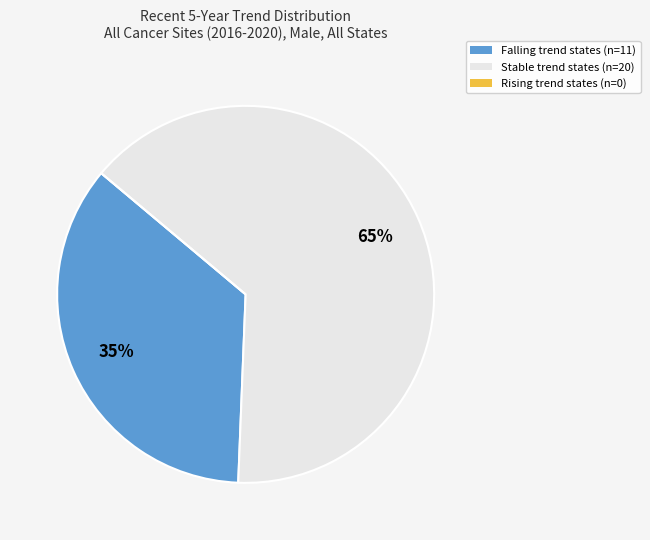

What is the largest slice in the pie chart?

Stable trend states (n=20)